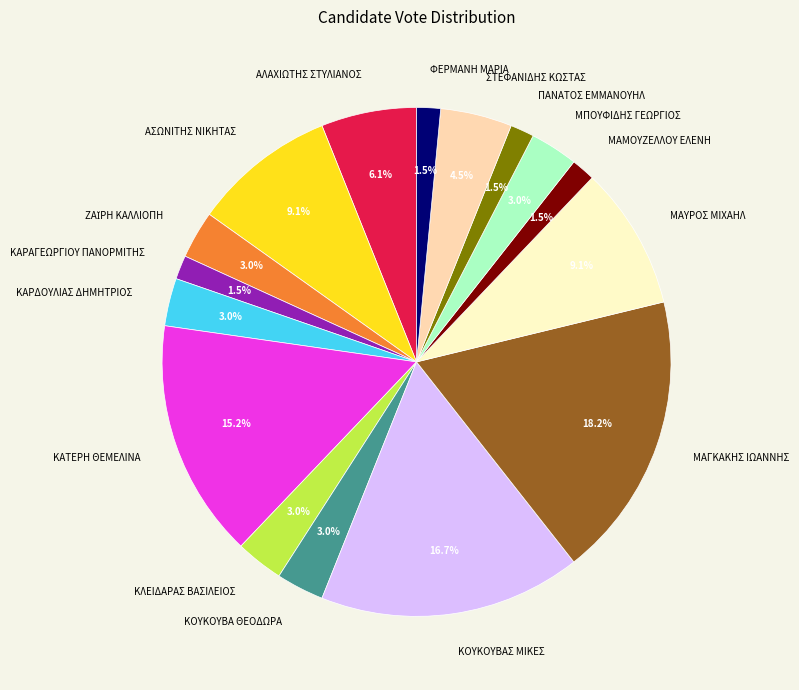

Between ΚΛΕΙΔΑΡΑΣ ΒΑΣΙΛΕΙΟΣ and ΣΤΕΦΑΝΙΔΗΣ ΚΩΣΤΑΣ, which is larger?

ΣΤΕΦΑΝΙΔΗΣ ΚΩΣΤΑΣ